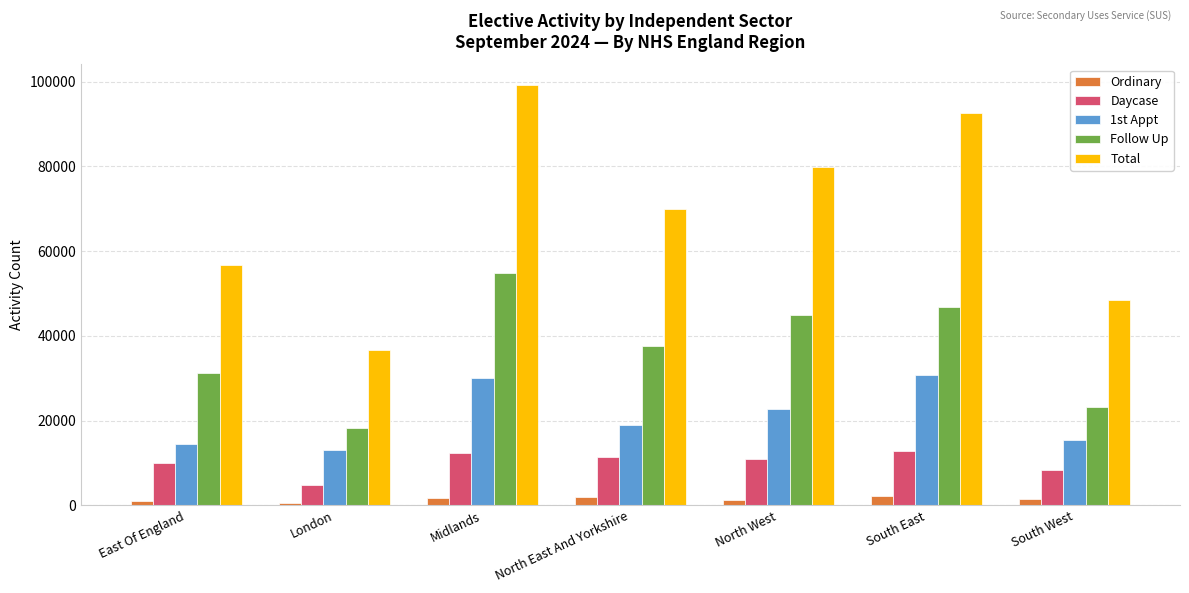

Is it true that 1st Appt equals 24695 at North East And Yorkshire?

False